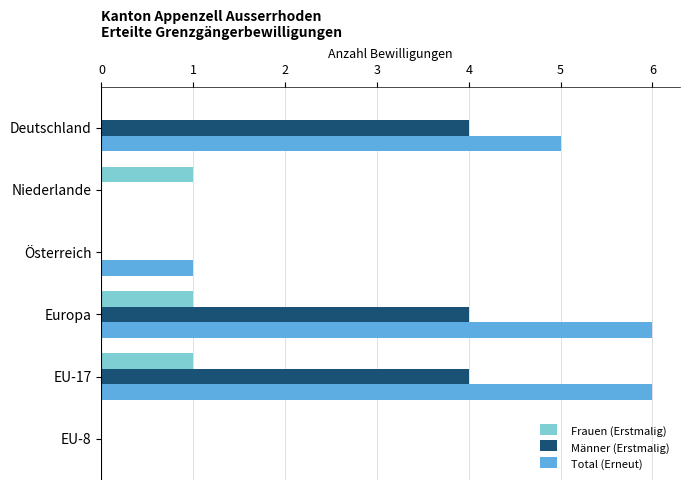

Is the value of Total (Erneut) at EU-17 greater than the value of Männer (Erstmalig) at Niederlande?

Yes